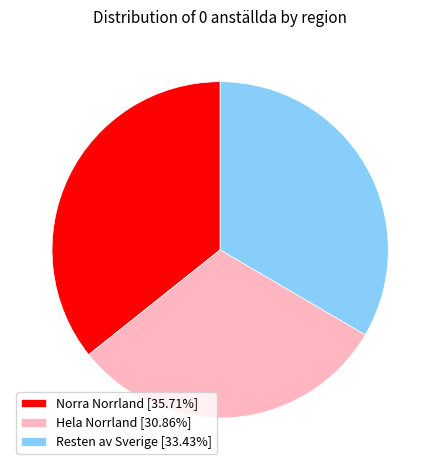

Combined, do Resten av Sverige [33.43%] and Hela Norrland [30.86%] account for over 50%?

Yes